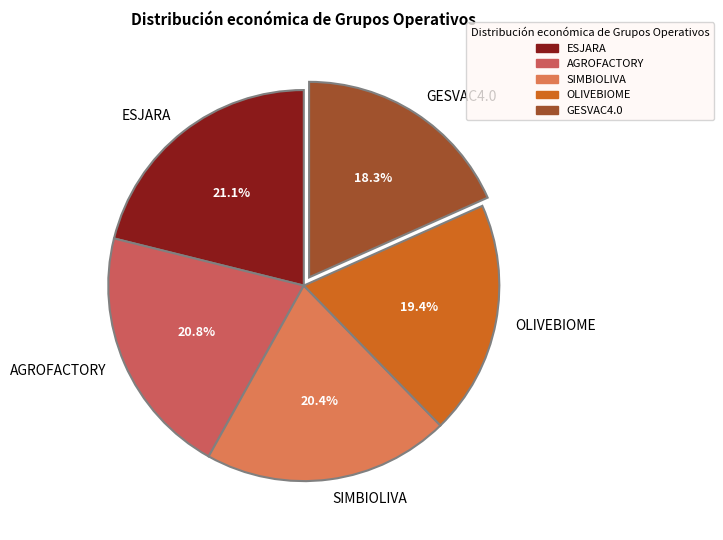

Is it true that GESVAC4.0 is 18% of the pie?

True